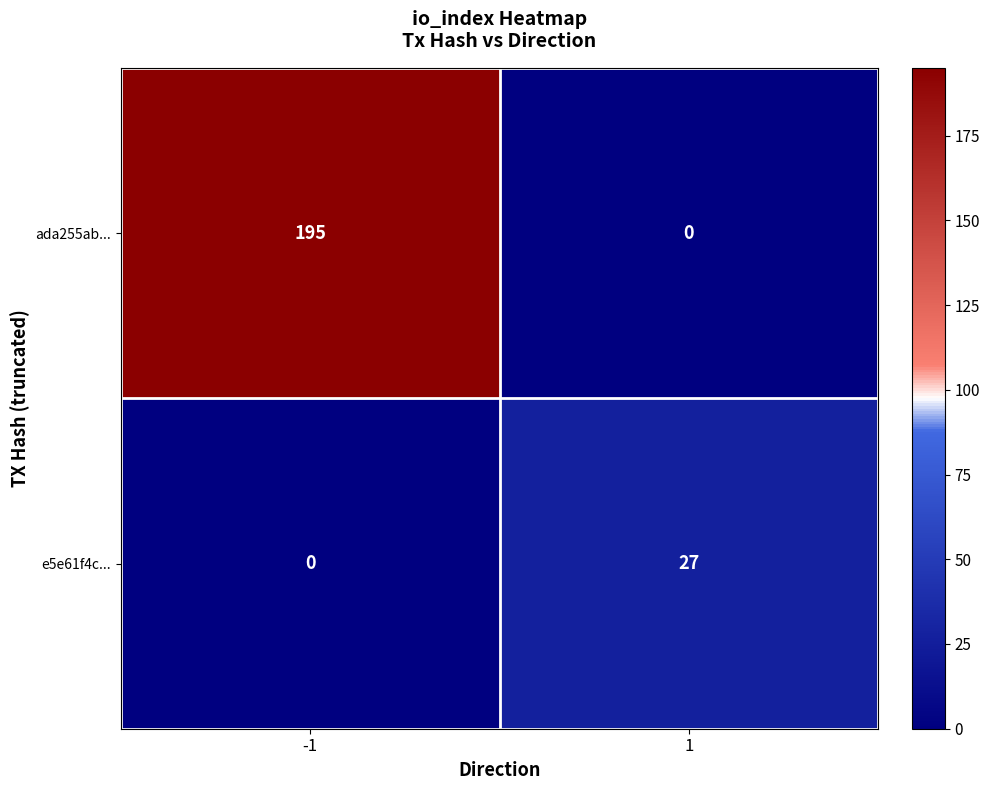

What is the greatest value displayed?

195